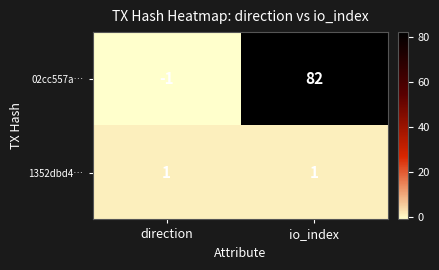

At which category is the sum across all series the highest?

io_index